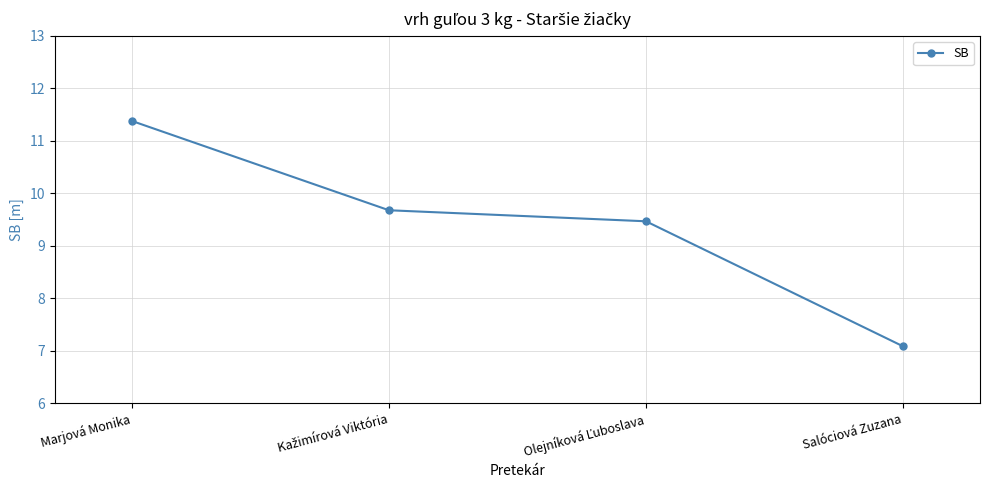

What is the label of the 1st point from the right?

Salóciová Zuzana